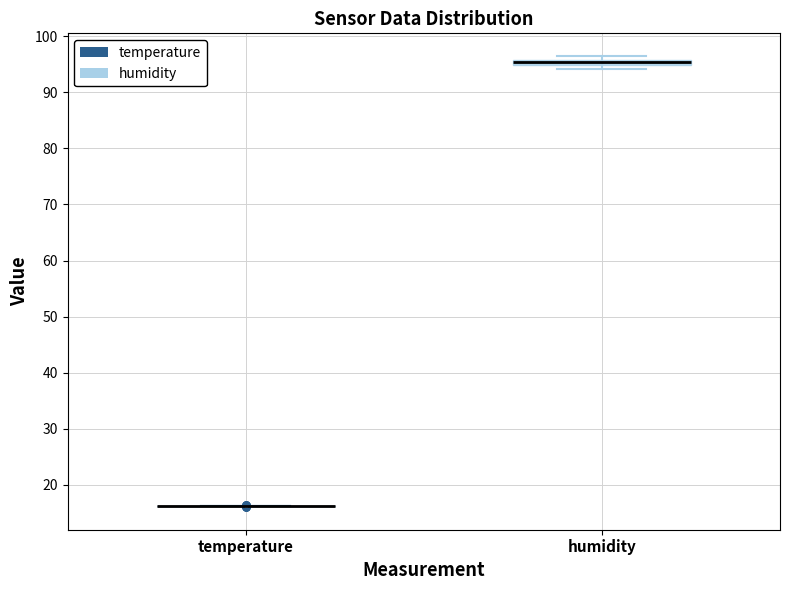

Comparing the boxes themselves (not the whiskers), which one is the tallest?

humidity